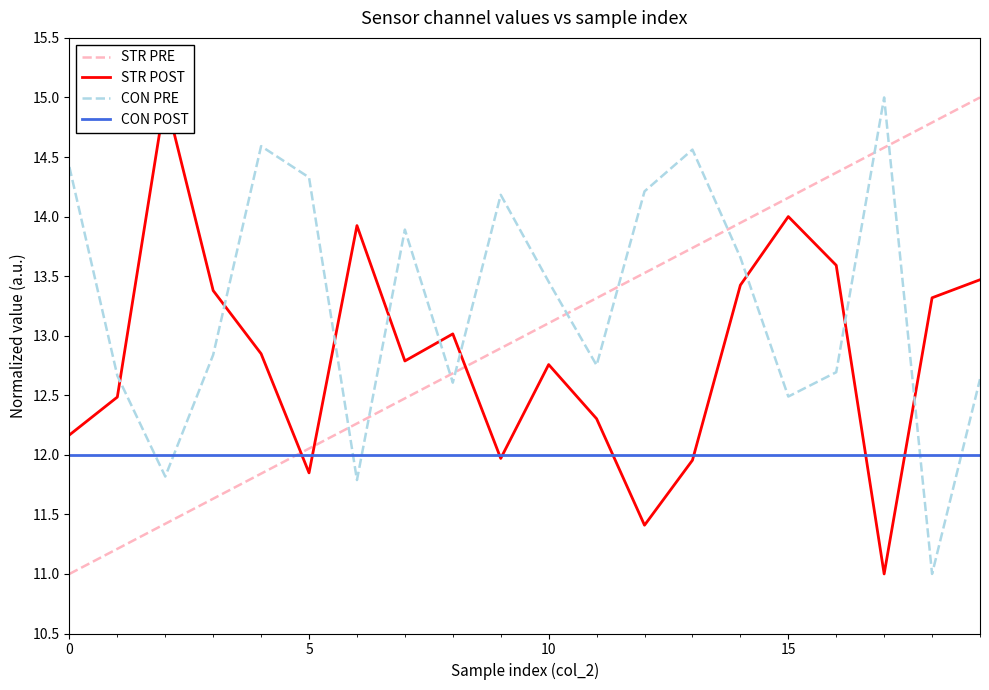

The STR POST series shows 13.6 at 16. True or false?

True